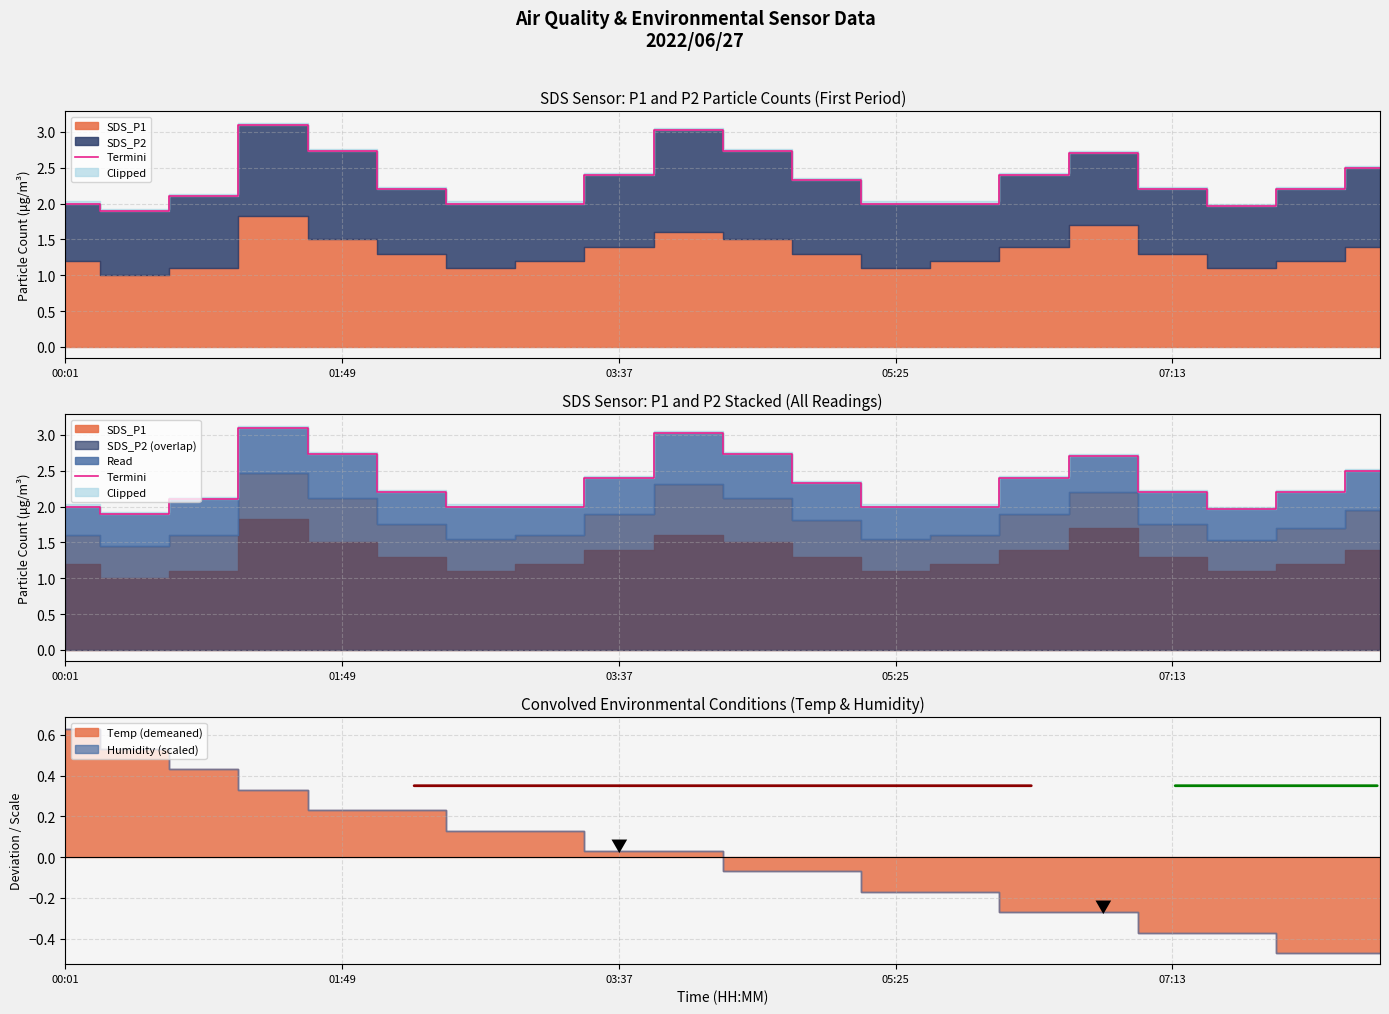

Approximately how many times larger is the value at 13 compared to 5?

0.9